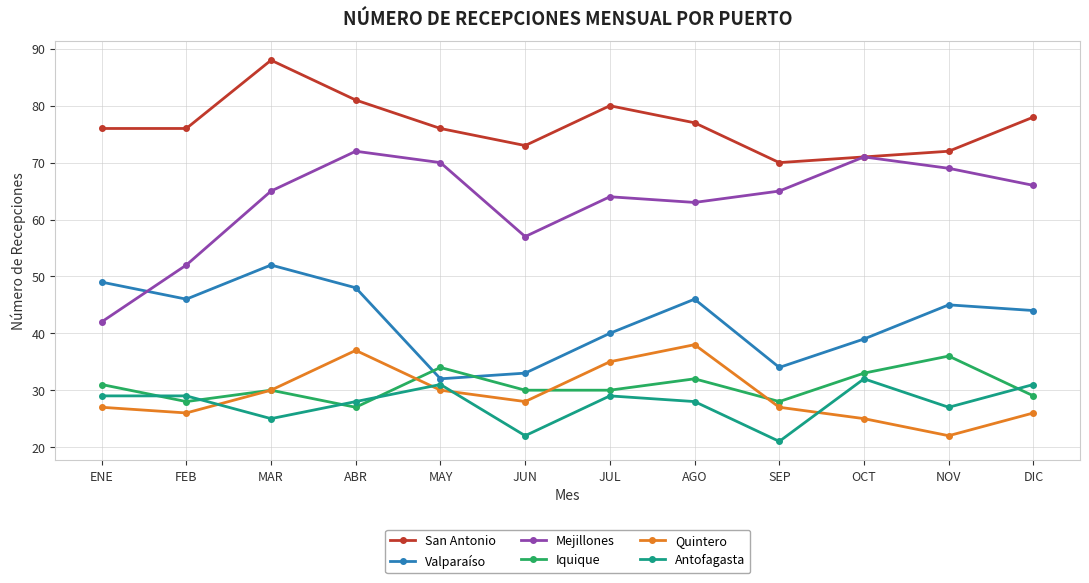

Is it true that Antofagasta equals 7 at JUN?

False